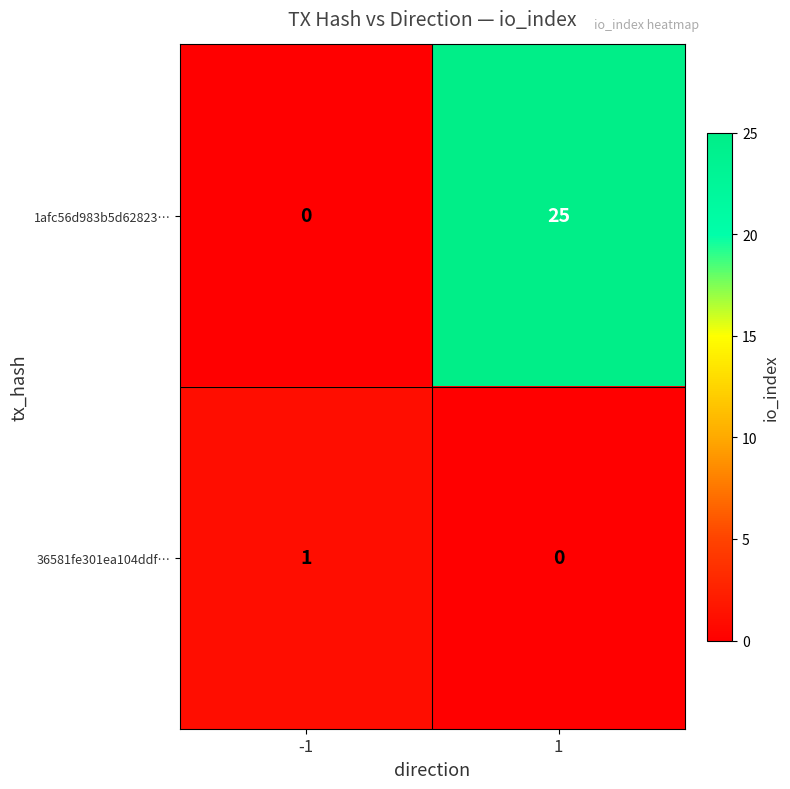

What is the greatest value displayed?

25